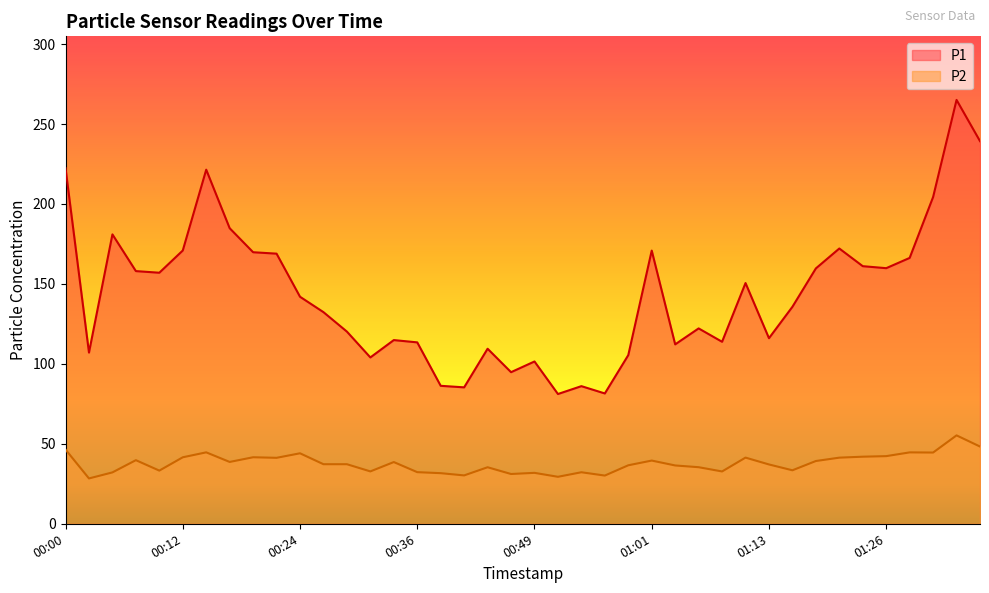

True or false: P2 and P1 cross at least once.

False